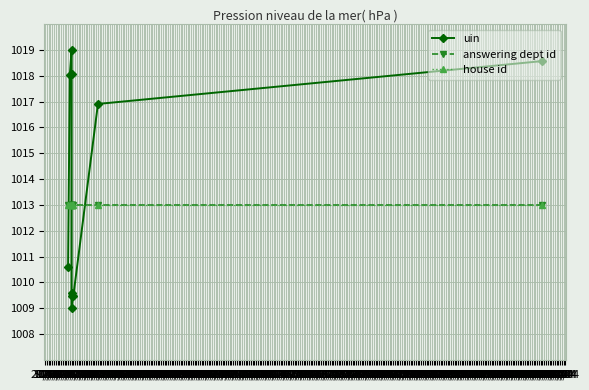

Which category has the highest value in the house id series?

12/07